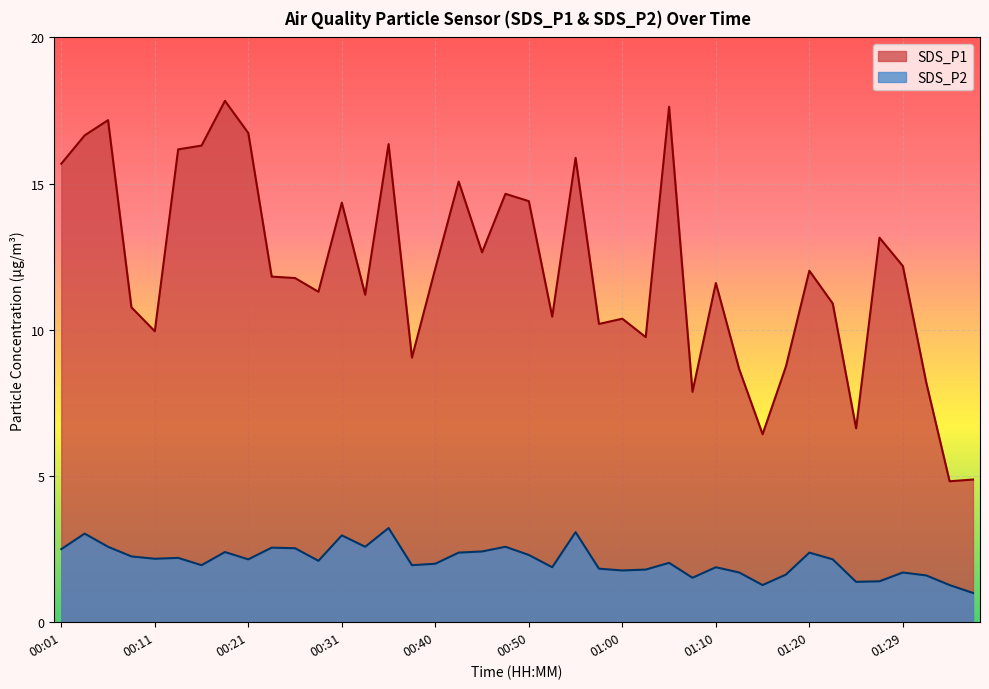

What is the difference between the maximum and minimum values in the SDS_P2 series?

2.2